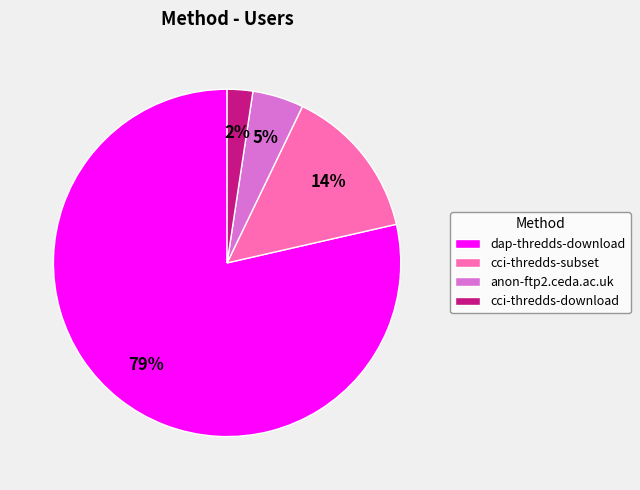

Is dap-thredds-download the majority of the pie?

Yes